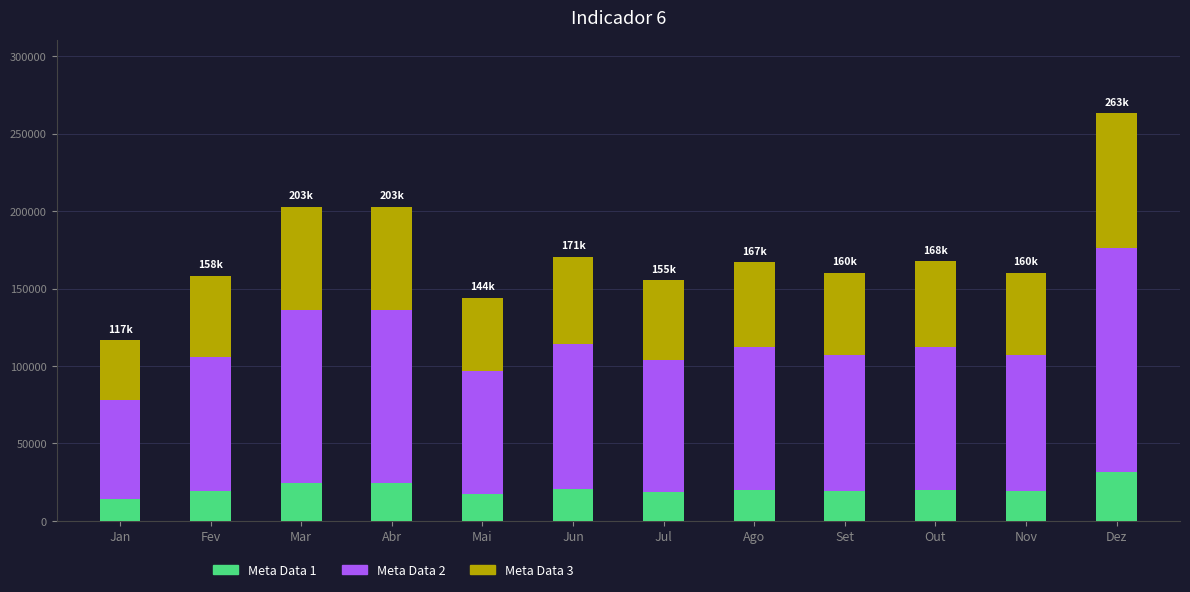

At which category is the sum across all series the highest?

Dez